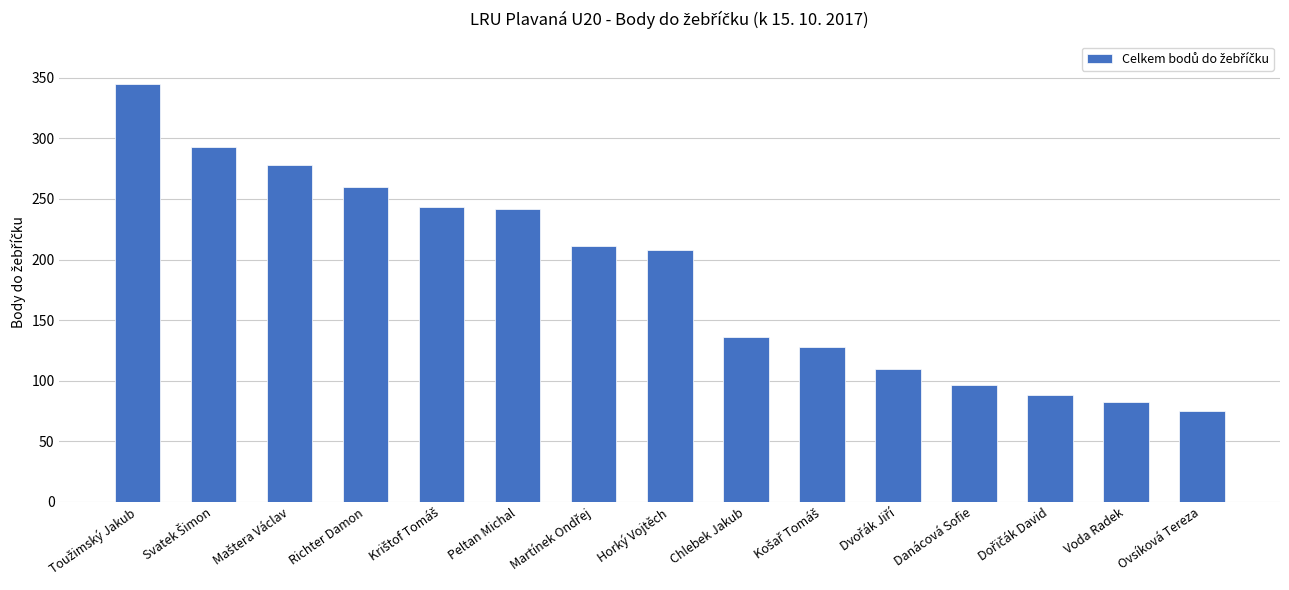

Does the chart contain any negative values?

No